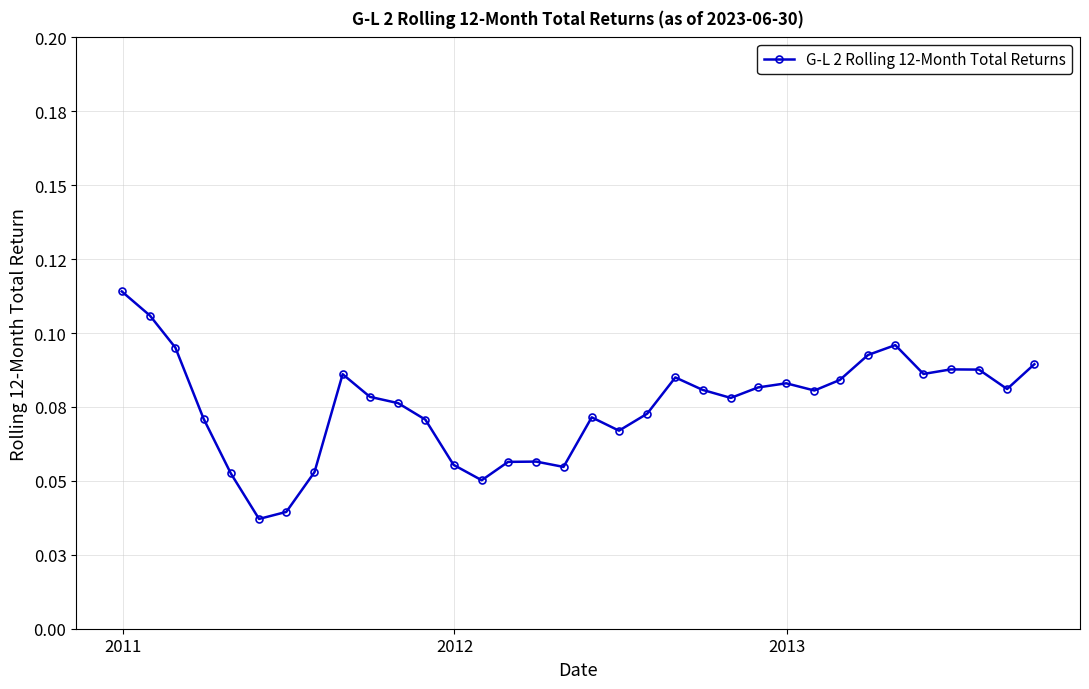

How many lines are shown in the chart?

1